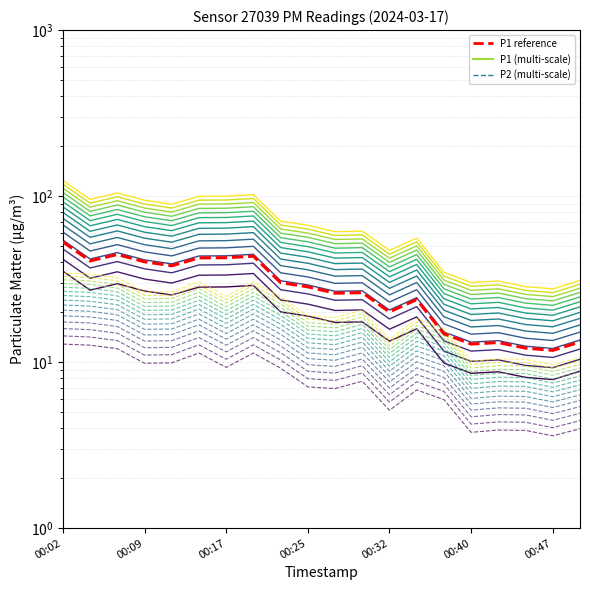

Rank the series at 00:22 from highest to lowest value.

P1, P2